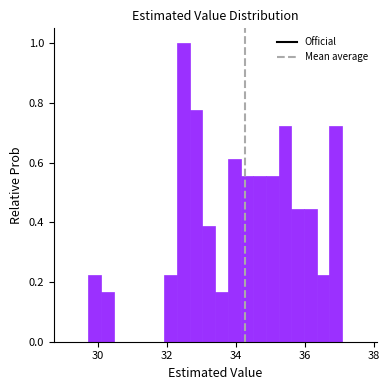

Around what value on the x-axis is the tallest bar? Give the approximate position of its centre, as read against the axis.

32.4